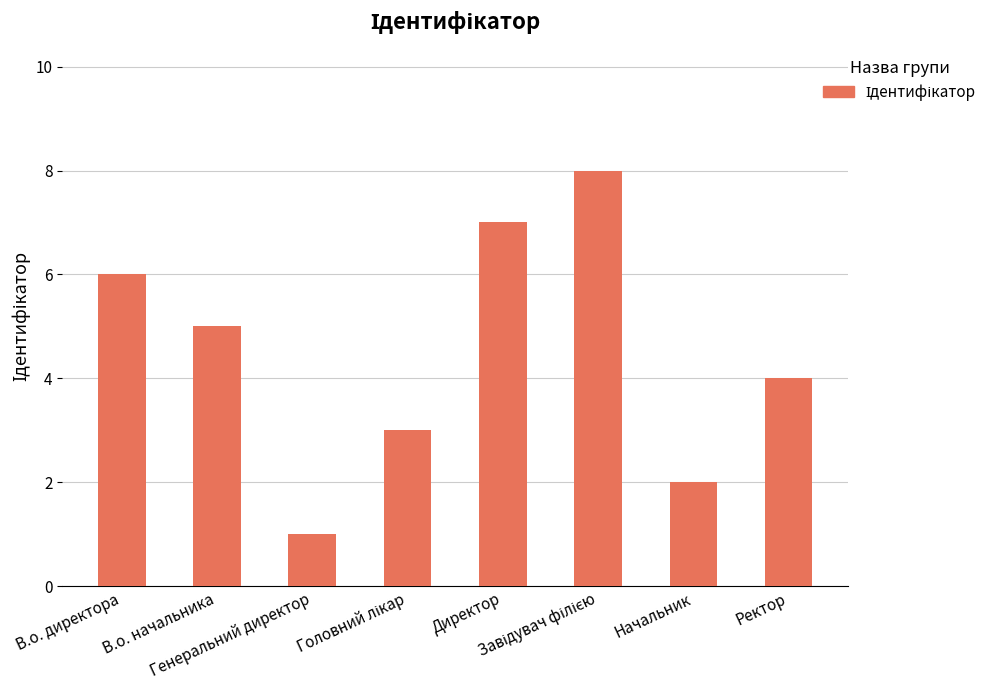

Read the value at В.о. директора.

6